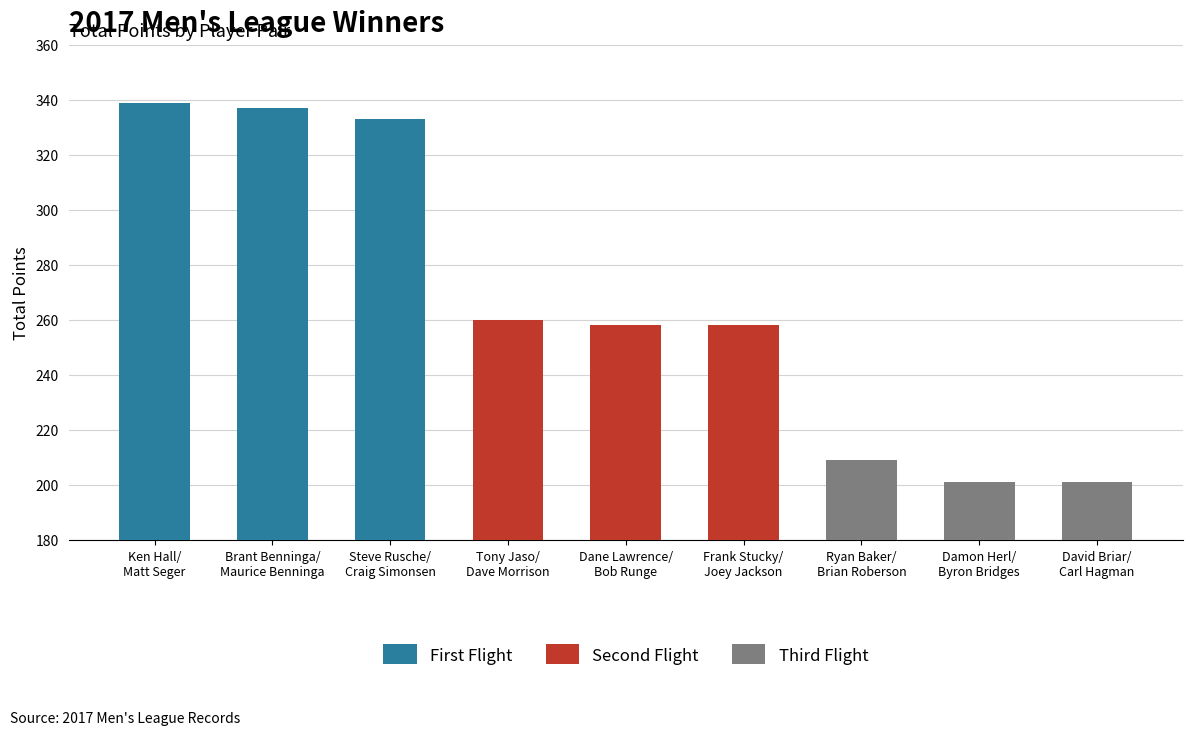

Which has a higher value, Steve Rusche/
Craig Simonsen or Ken Hall/
Matt Seger?

Ken Hall/
Matt Seger